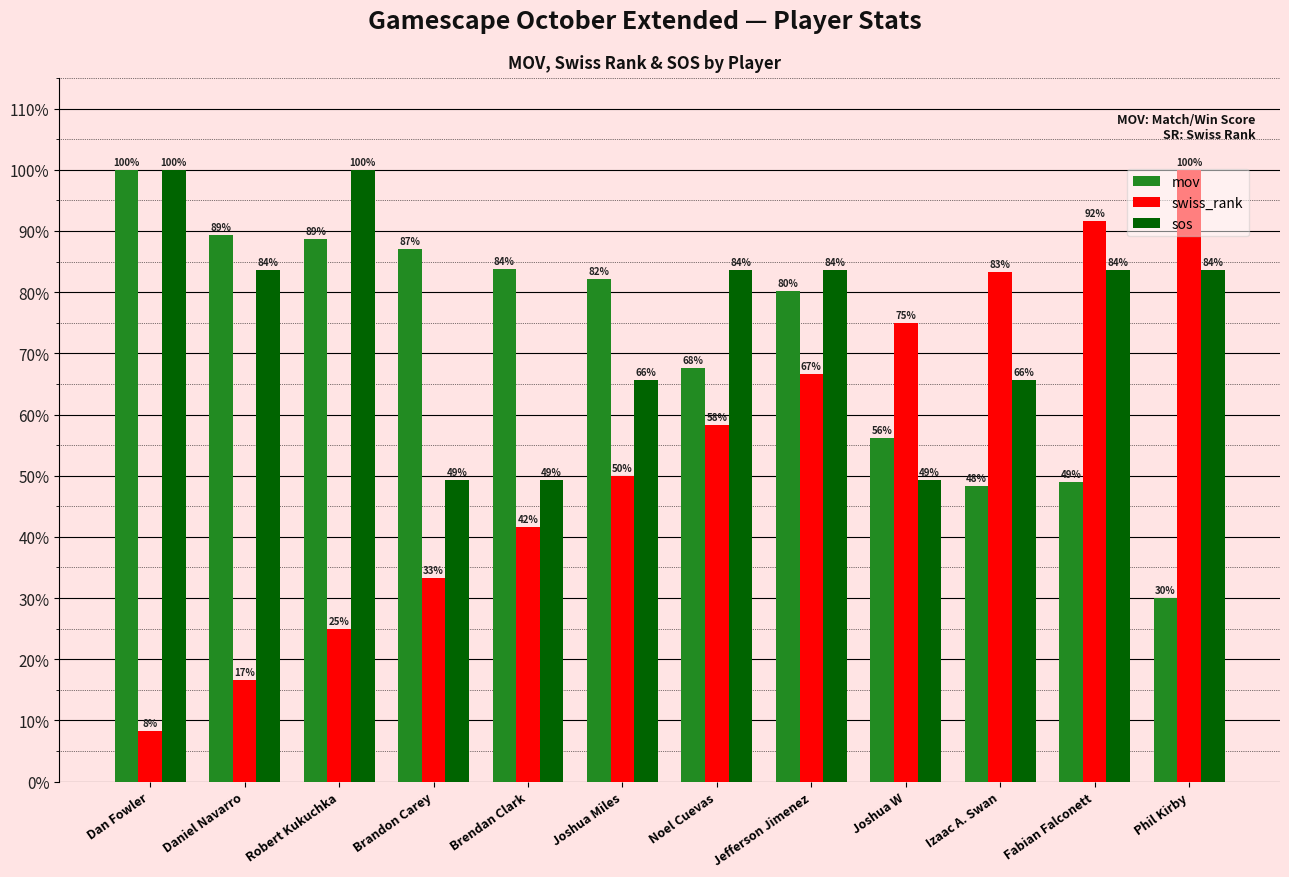

How many data points in mov are above 82?

6